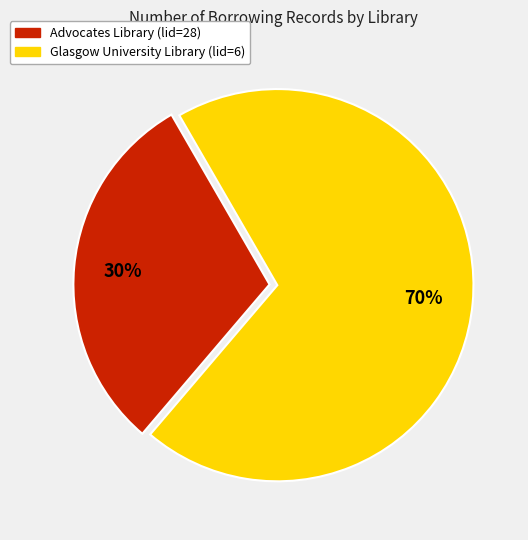

What is the ratio of the value at Glasgow University Library (lid=6) to the value at Advocates Library (lid=28)?

2.3